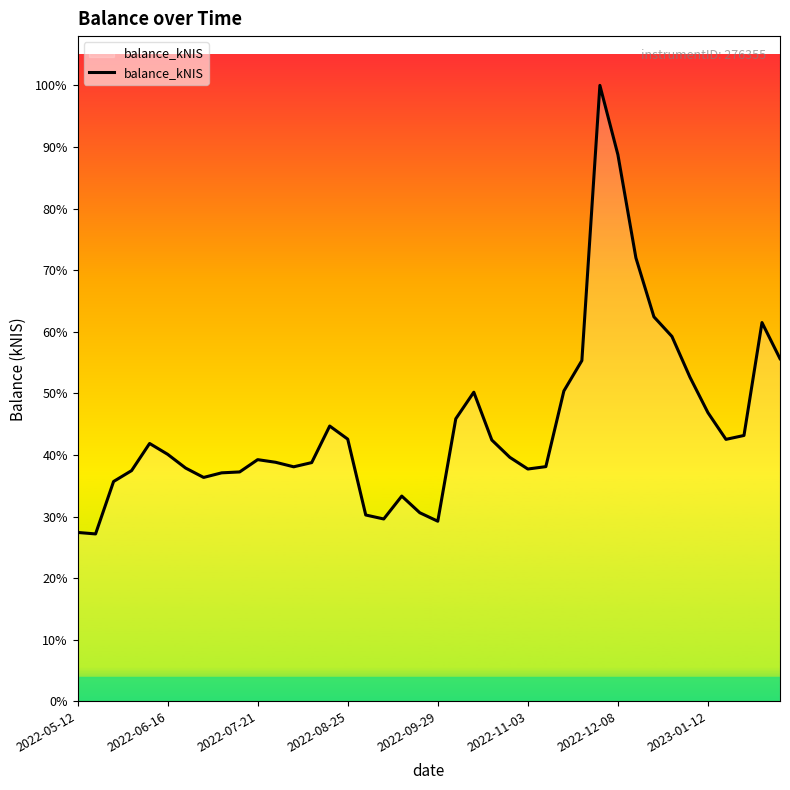

Is this an area chart (filled region under the line)?

Yes